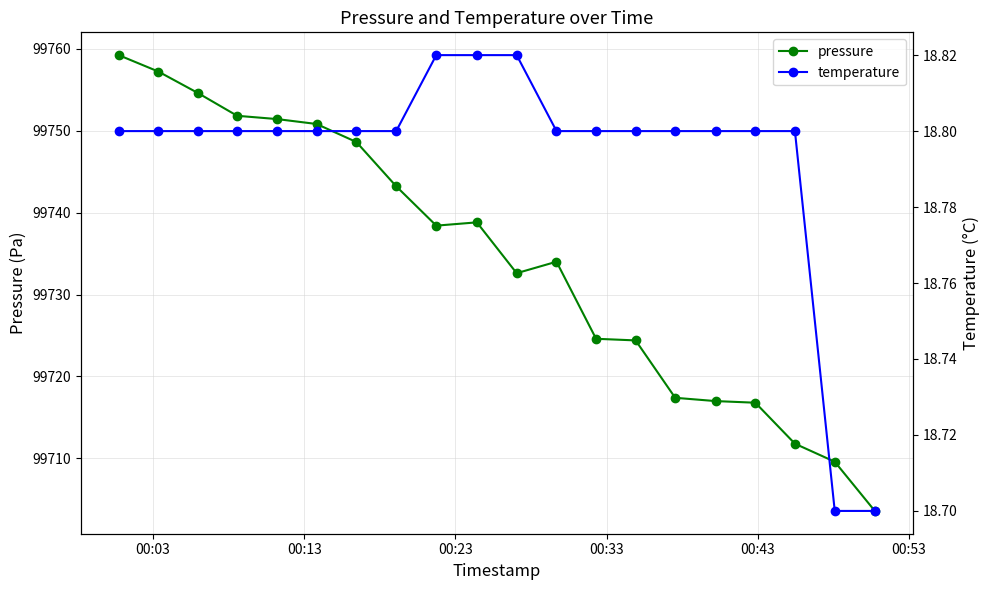

How many lines are shown in the chart?

2